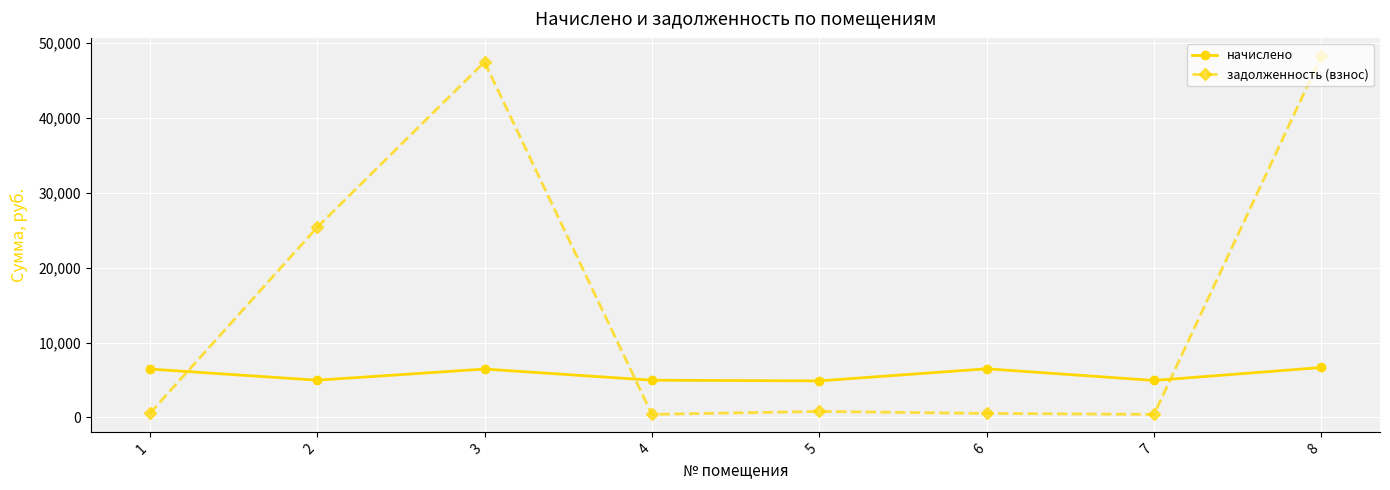

Which series has the widest spread of values?

задолженность (взнос)